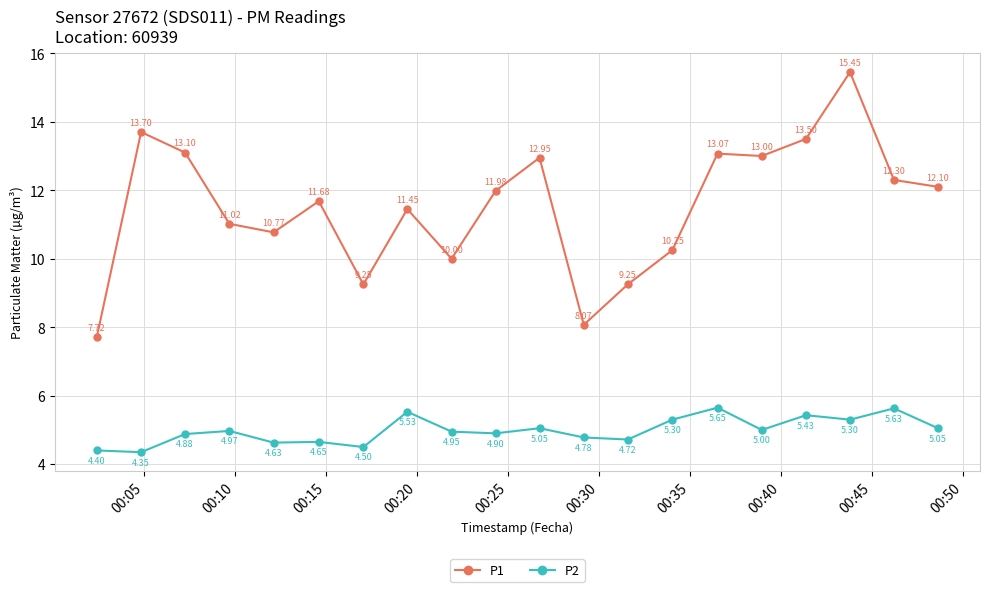

Count the number of categories in the chart.

20